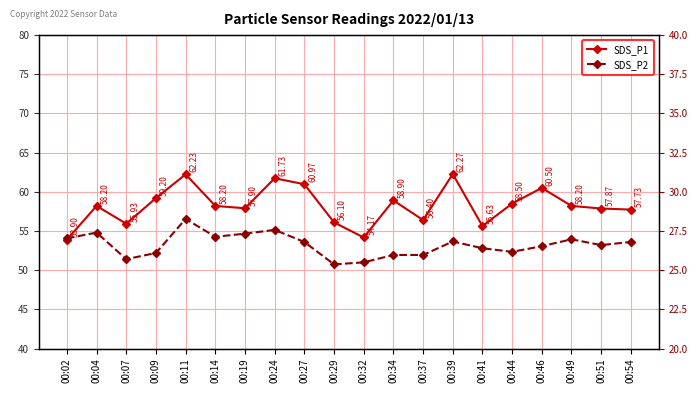

What is the average value of the SDS_P1 series?

58.2